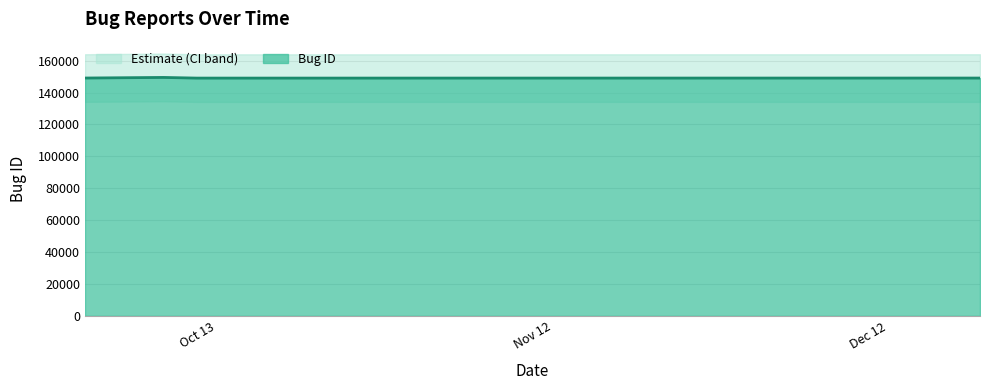

Reading left to right, extract all data points from this chart.

149089	149462	149047	149074